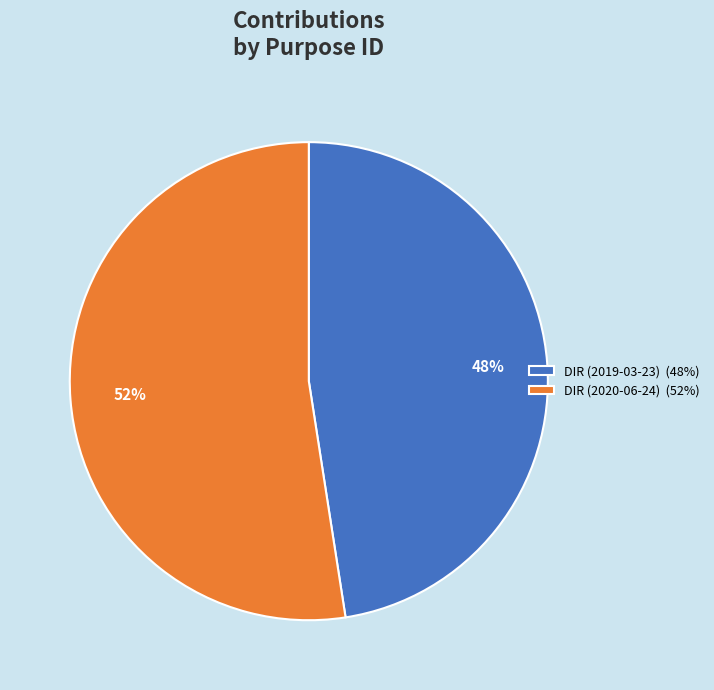

The DIR (2020-06-24) slice represents 52% of the pie. True or false?

True